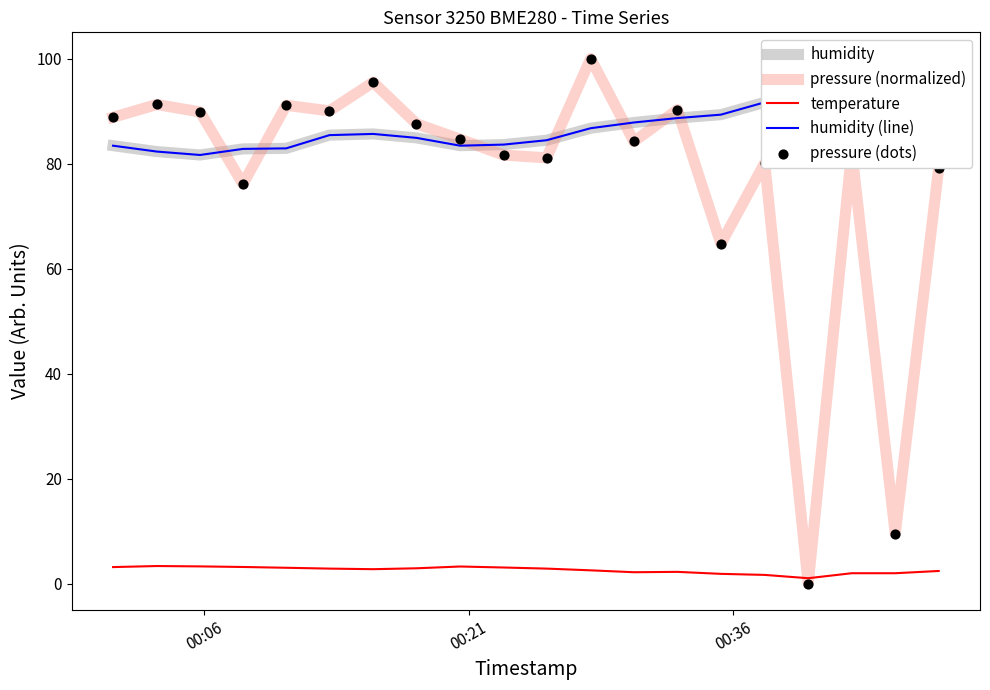

Which series reaches the maximum Y coordinate?

pressure (normalized)